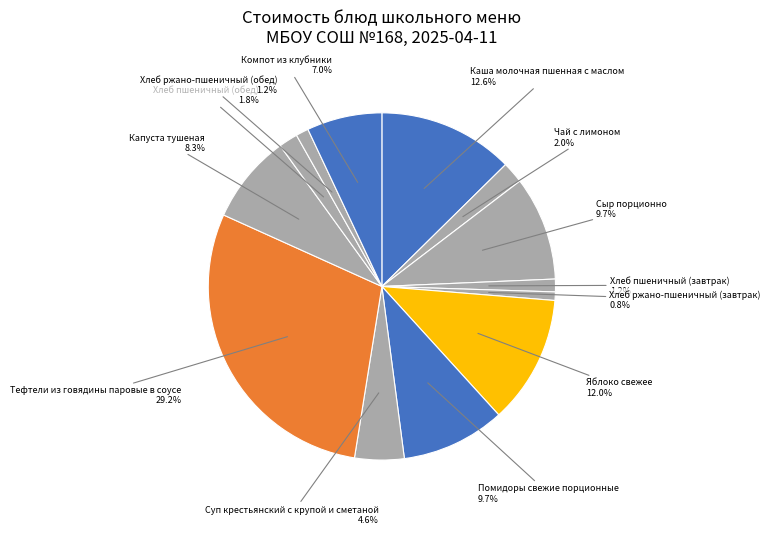

How many slices are in this pie chart?

13